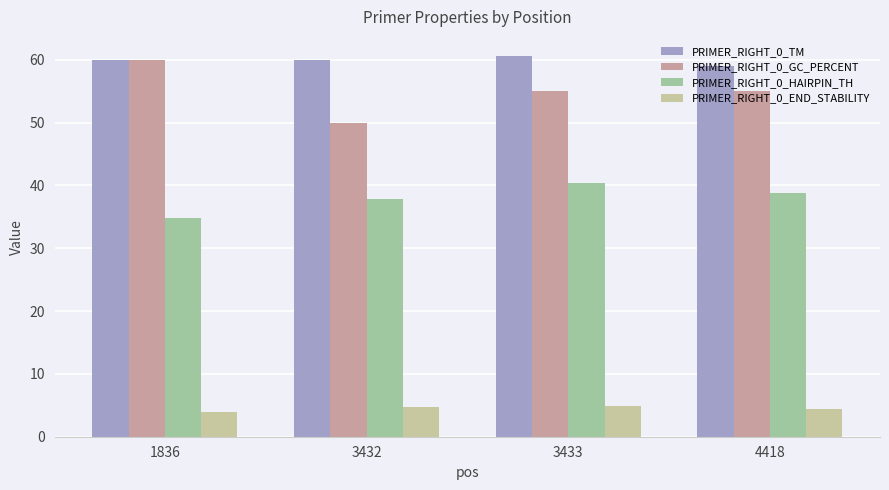

What is the total value across all series at 3432?

152.4